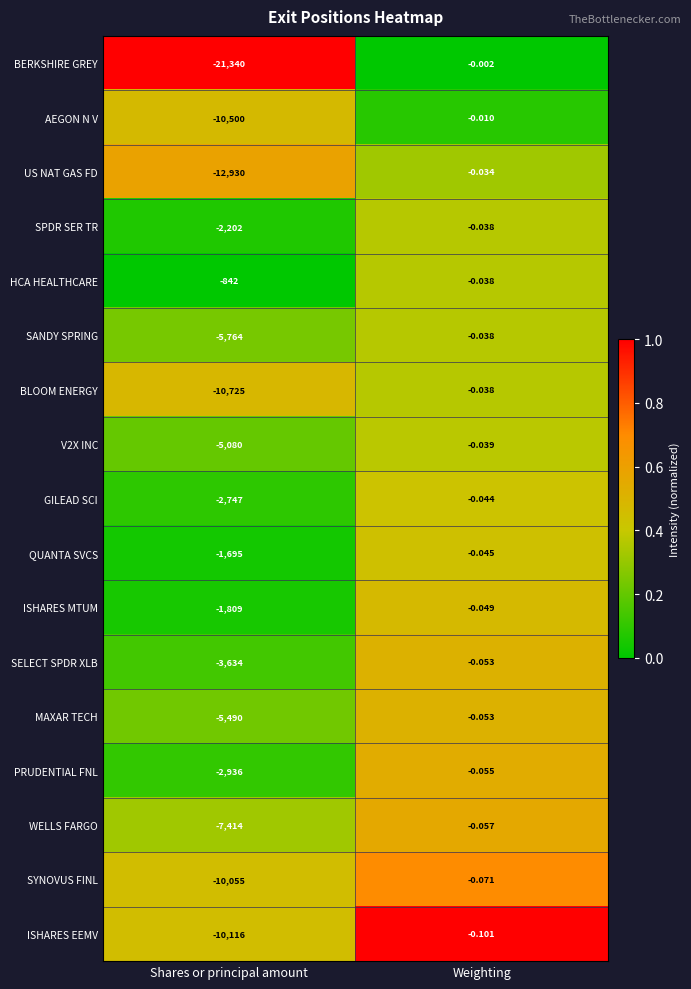

Which label corresponds to the largest value in the chart?

Weighting